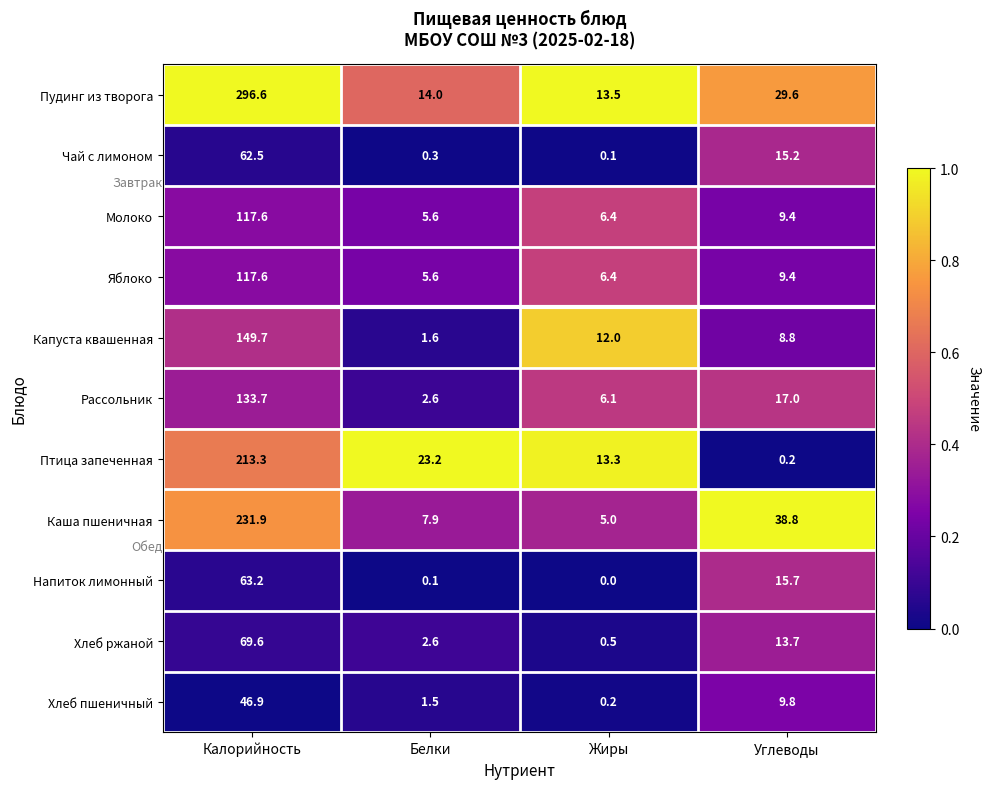

Is it true that Пудинг из творога equals 5.5 at Белки?

False